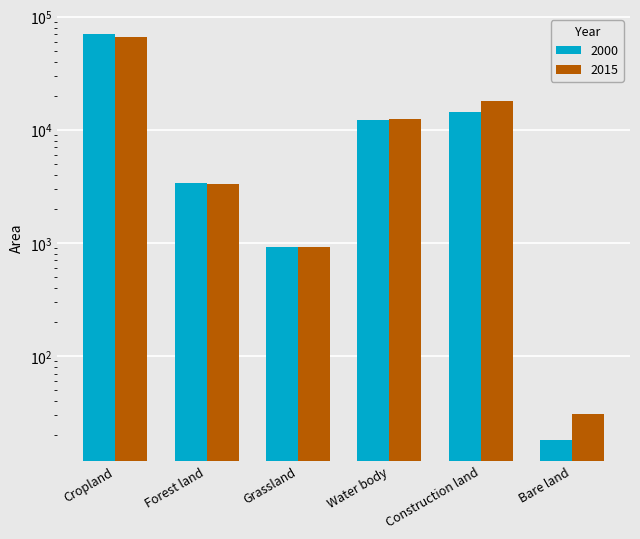

What is the value of the 2000 bar at the 1st from the left?

70069